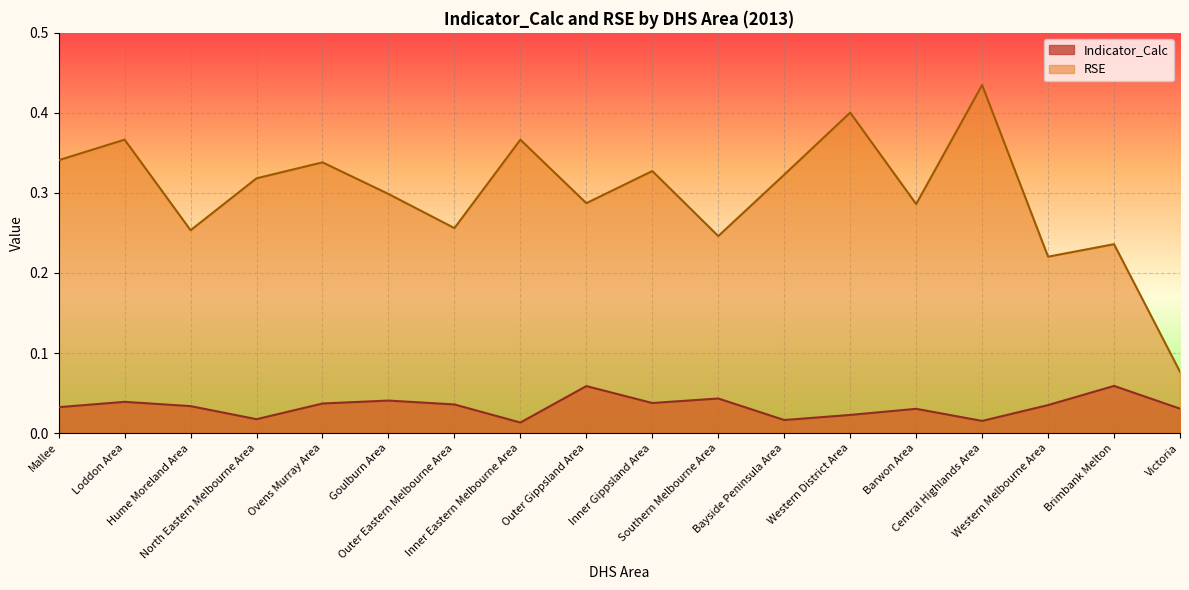

What is the maximum value for Indicator_Calc?

0.1